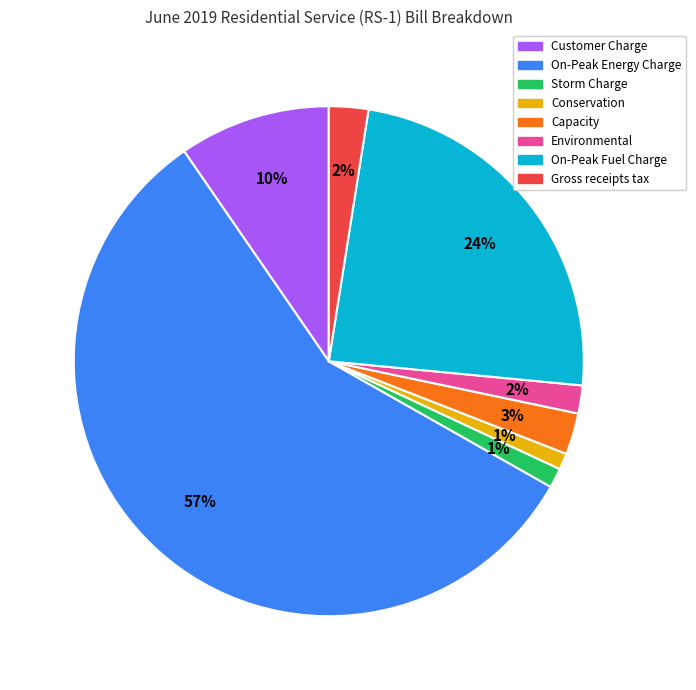

Is it true that Storm Charge is 1% of the pie?

True